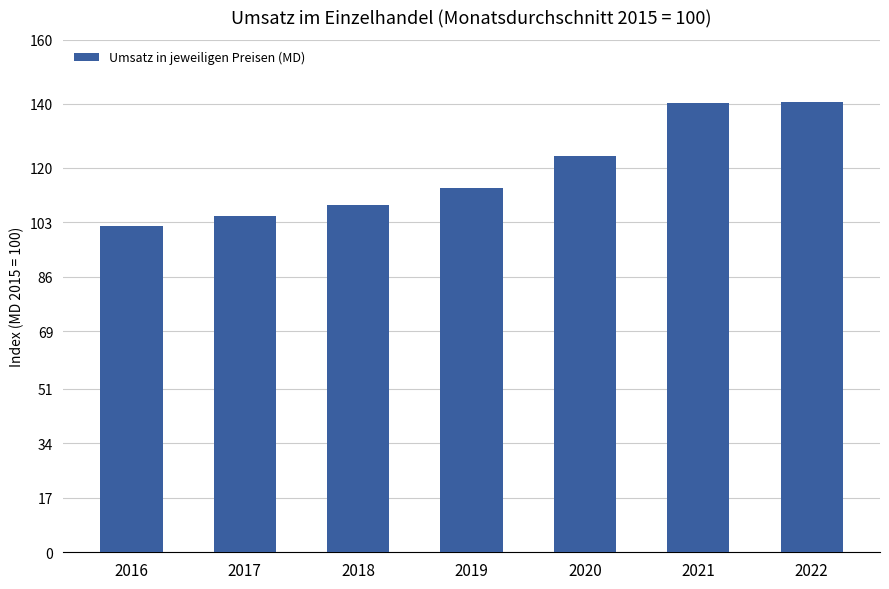

Count the number of values greater than 113.

4